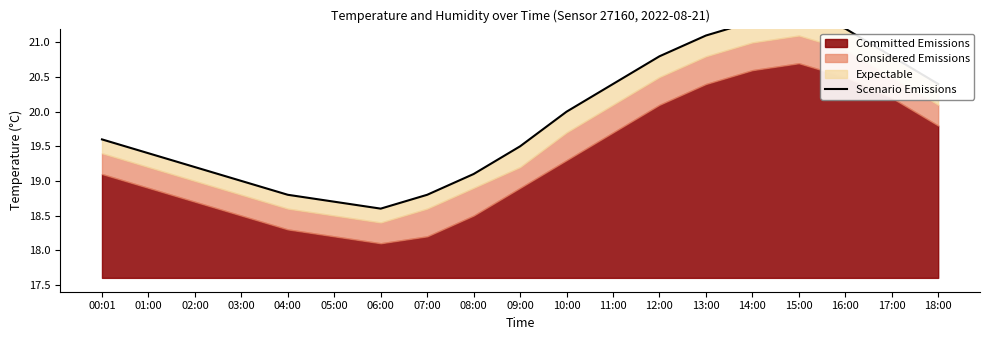

What is the greatest value displayed?

21.4